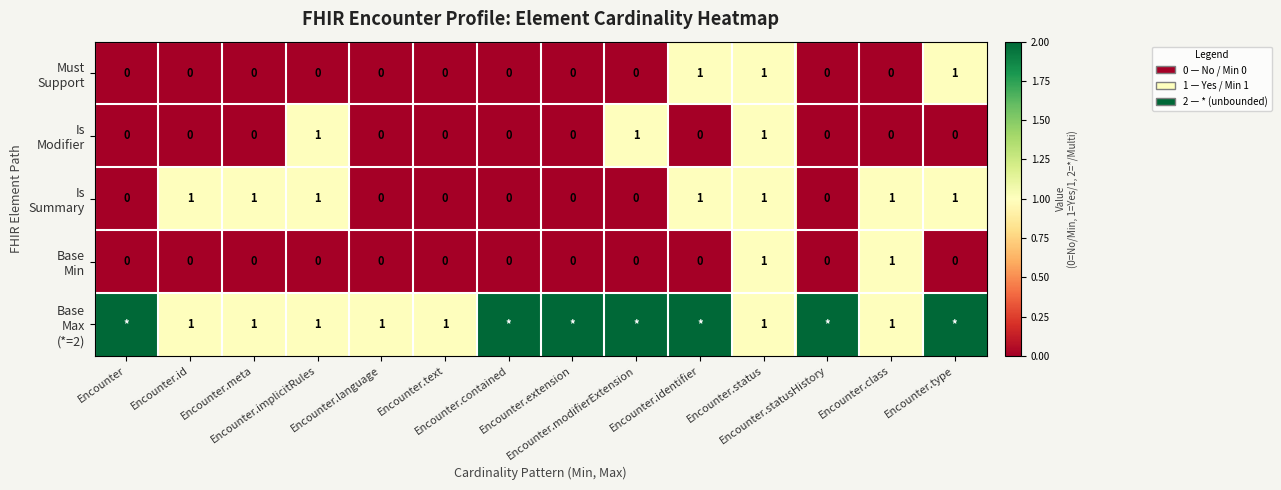

Which series changed the most between Encounter.status and Encounter.type?

Is Modifier